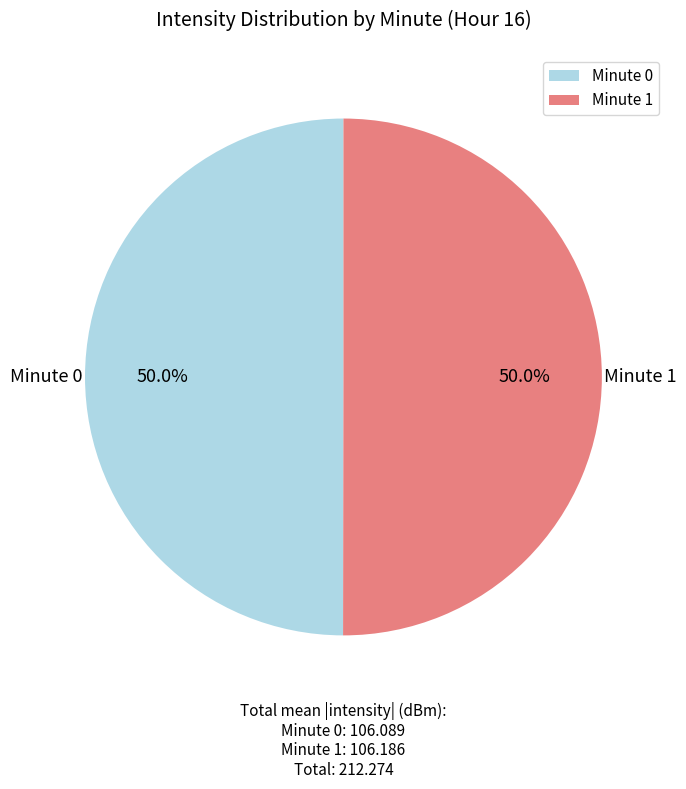

How many segments does this pie chart have?

2